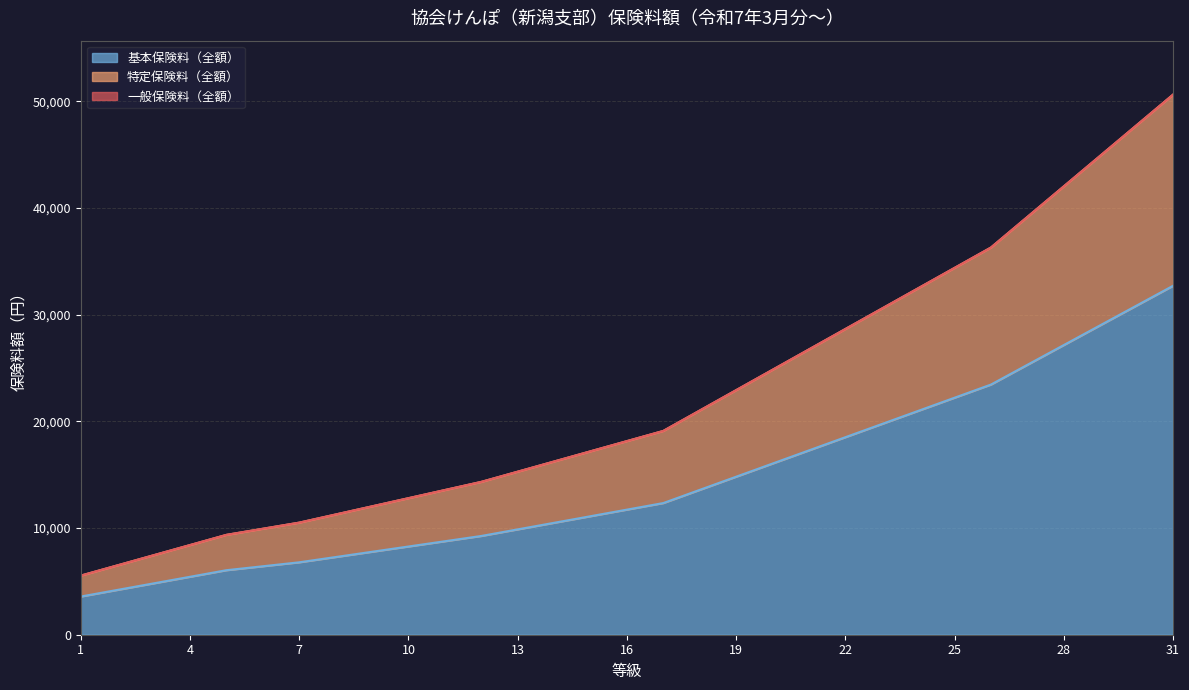

True or false: 一般保険料（全額） and 基本保険料（全額） cross at least once.

False